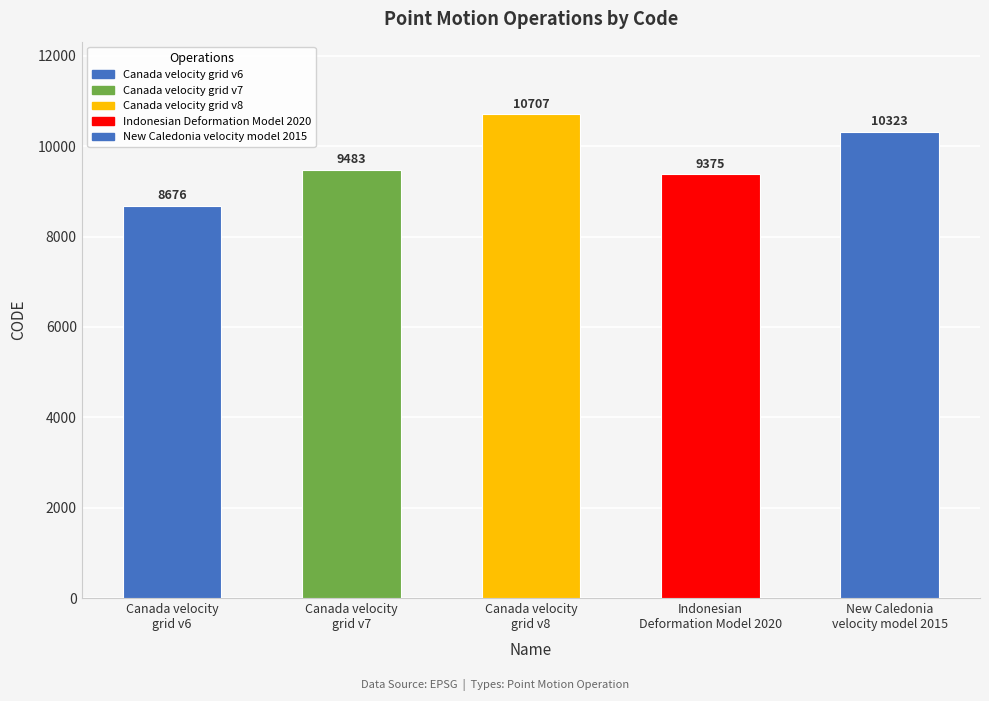

How many values exceed 9483?

2